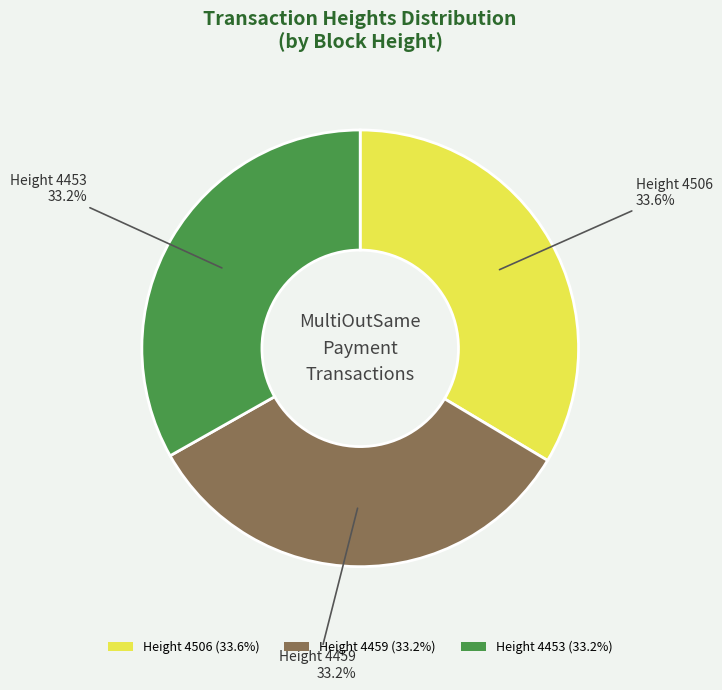

Does Height 4459 (33.2%) represent more than half of the total?

No